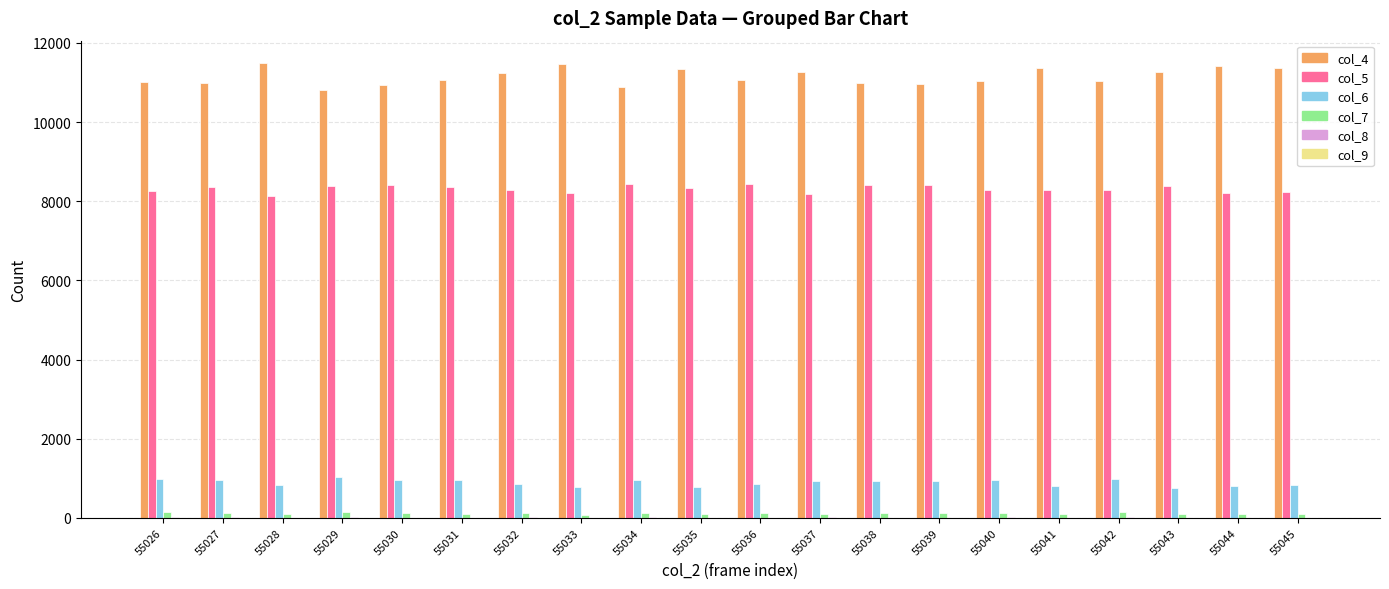

The value of col_4 at 55040 is 11033. True or false?

True